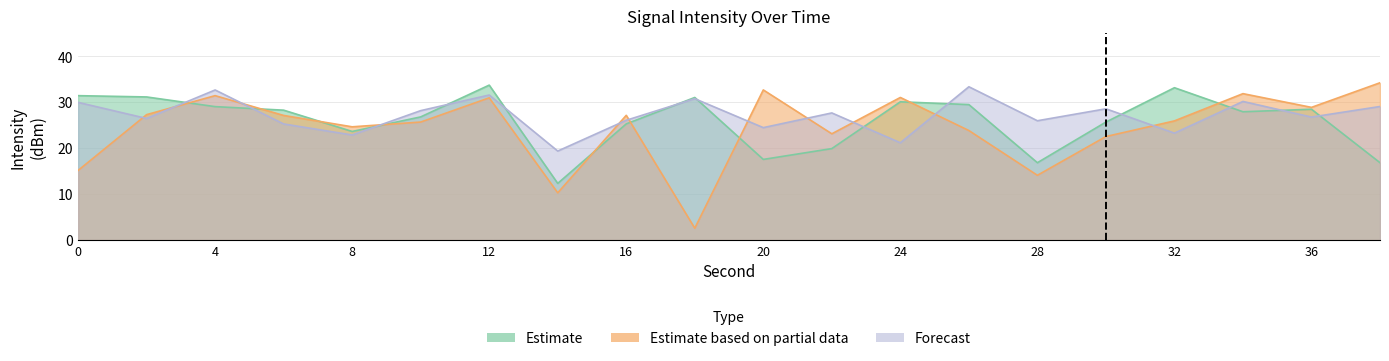

What is the difference between the highest and lowest values at 24?

9.9